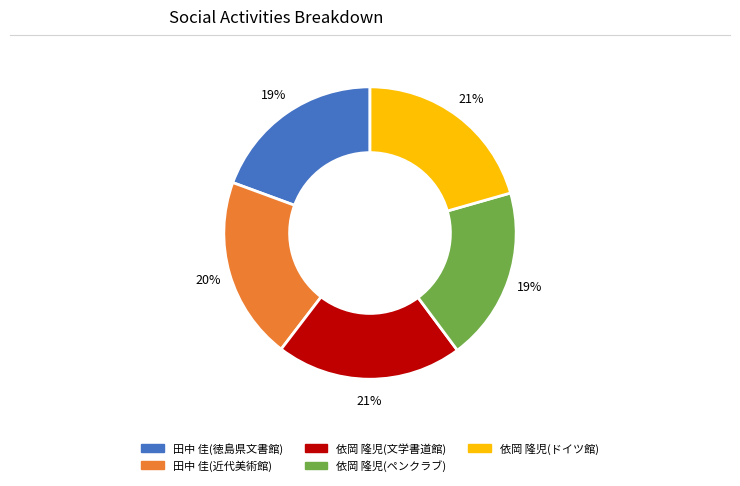

Does any single category account for the majority?

No